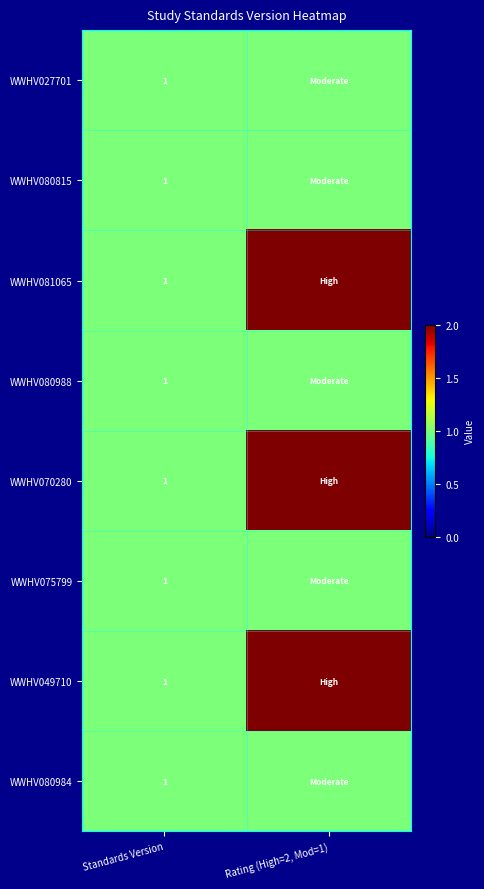

Is it true that WWHV075799 equals 1 at Standards Version?

True